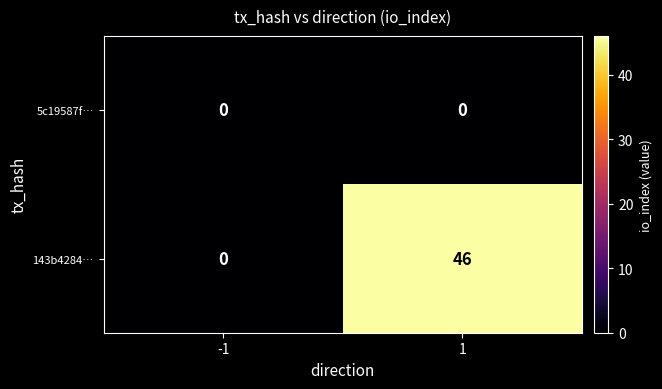

Reading right to left, transcribe all the data shown in this chart.

5c19587f…: 1=0	-1=0
143b4284…: 1=46	-1=0